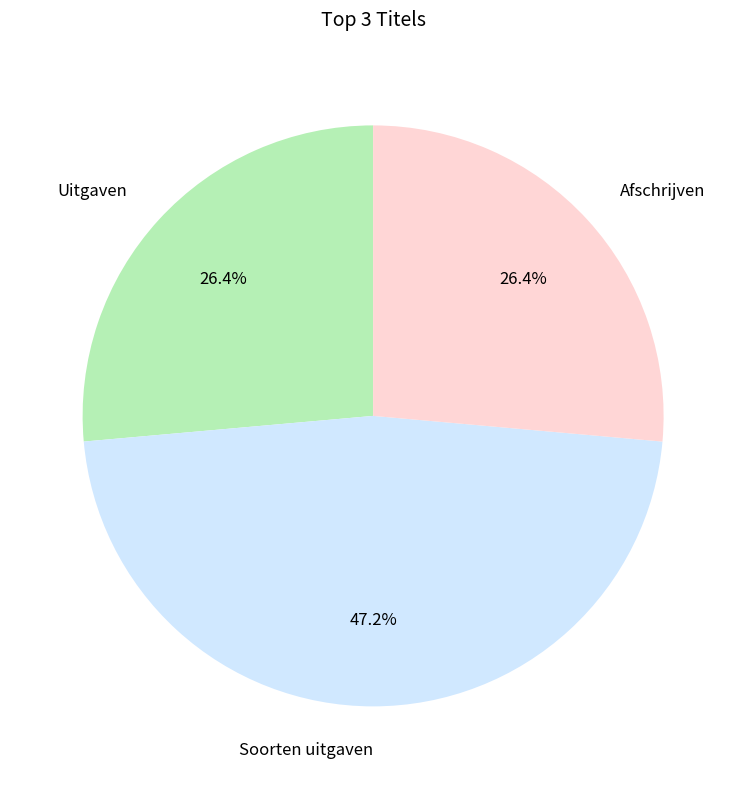

Is it true that Soorten uitgaven is 47% of the pie?

True